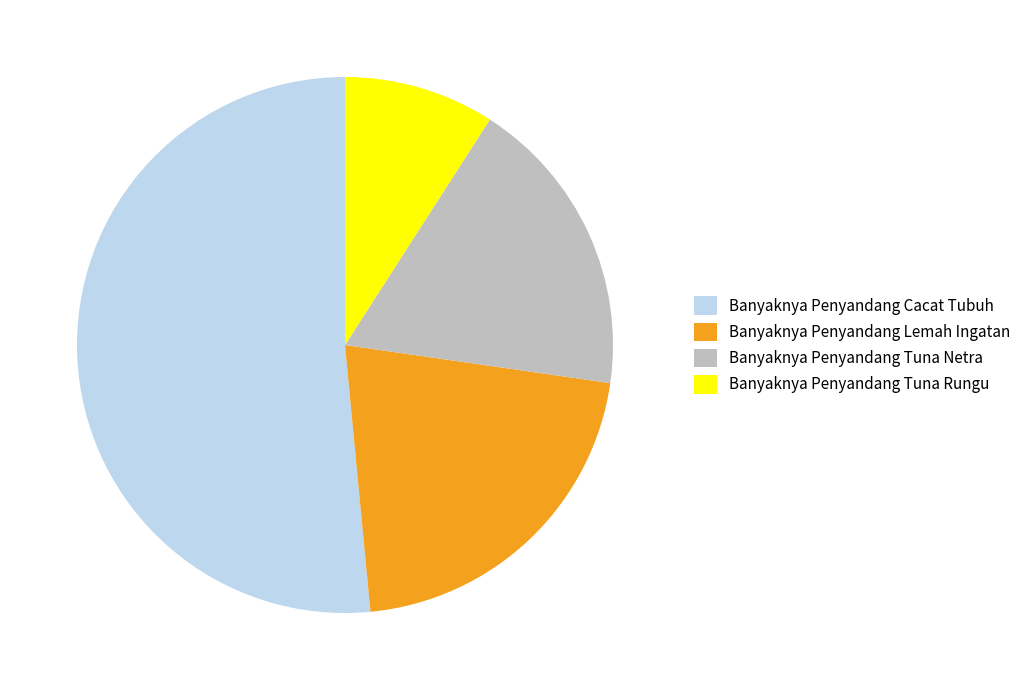

Combined, do Banyaknya Penyandang Cacat Tubuh and Banyaknya Penyandang Lemah Ingatan account for over 50%?

Yes